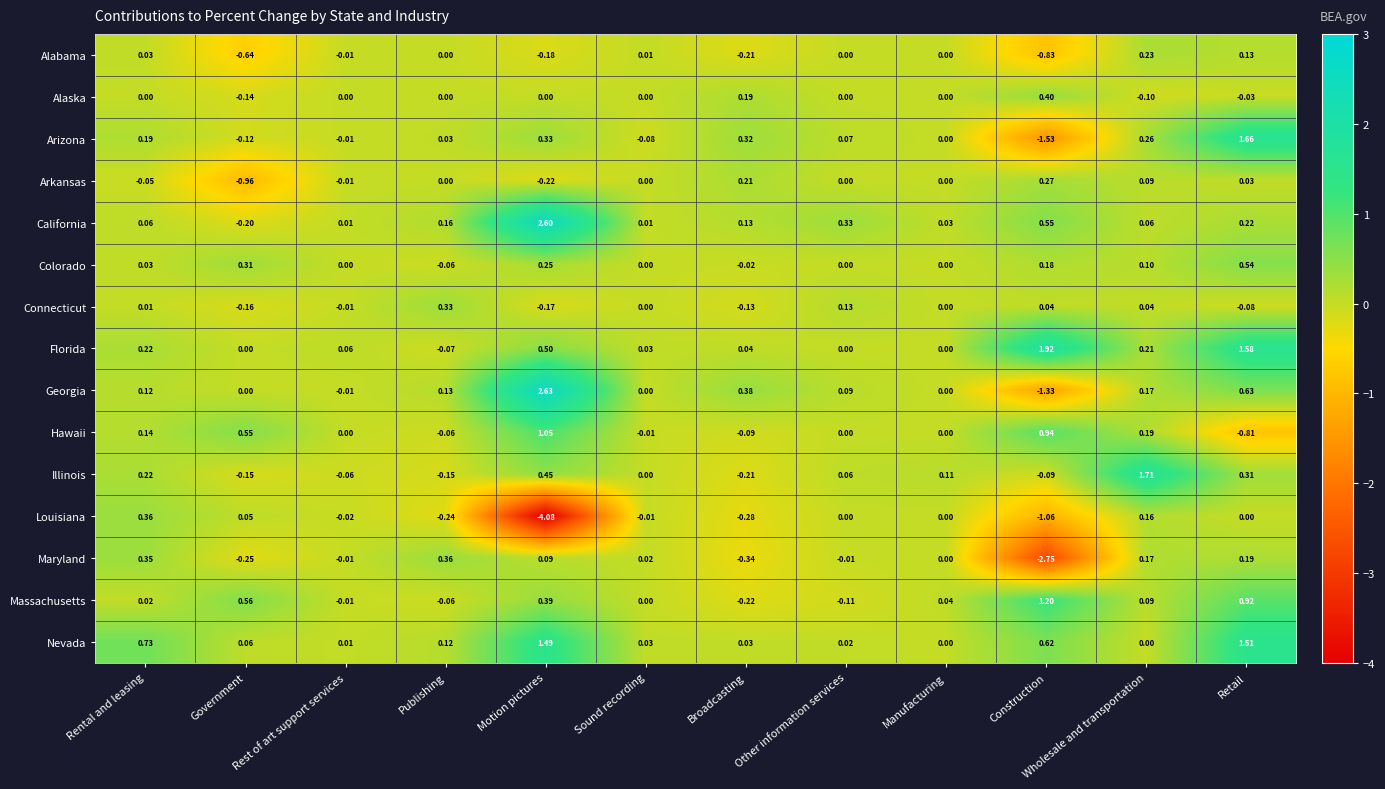

Rank the series at Motion pictures from highest to lowest value.

Georgia, California, Nevada, Hawaii, Florida, Illinois, Massachusetts, Arizona, Colorado, Maryland, Alaska, Connecticut, Alabama, Arkansas, Louisiana